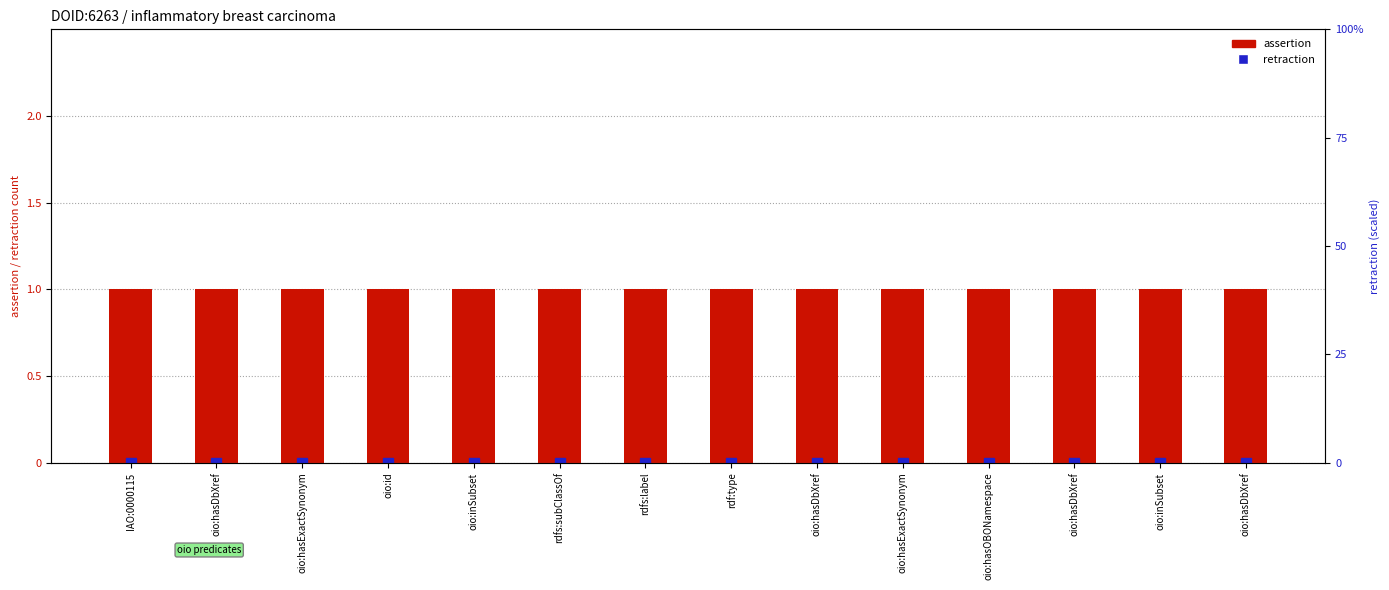

Between oio:id and oio:inSubset, which series saw the biggest shift?

assertion